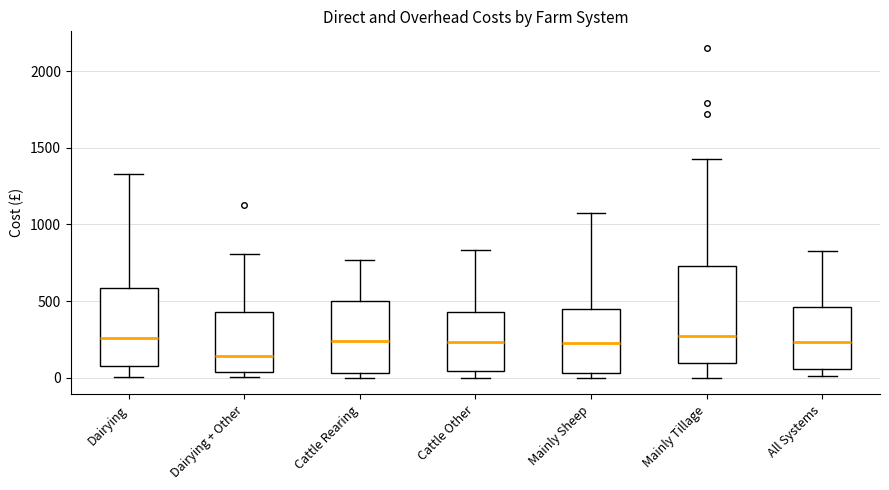

Which box is the tallest, from its lower edge to its upper edge?

Mainly Tillage